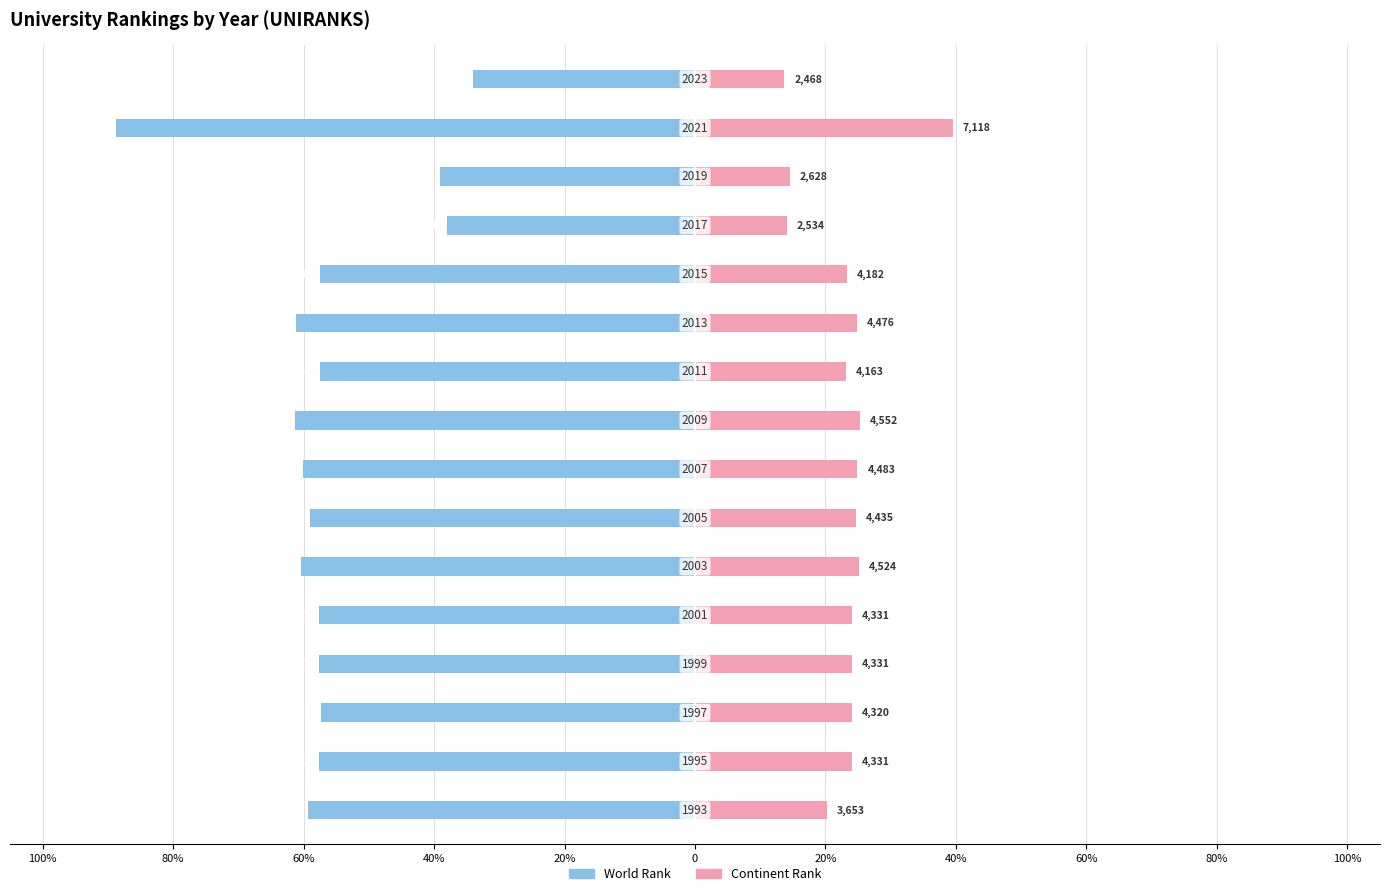

How many groups of bars are there?

16